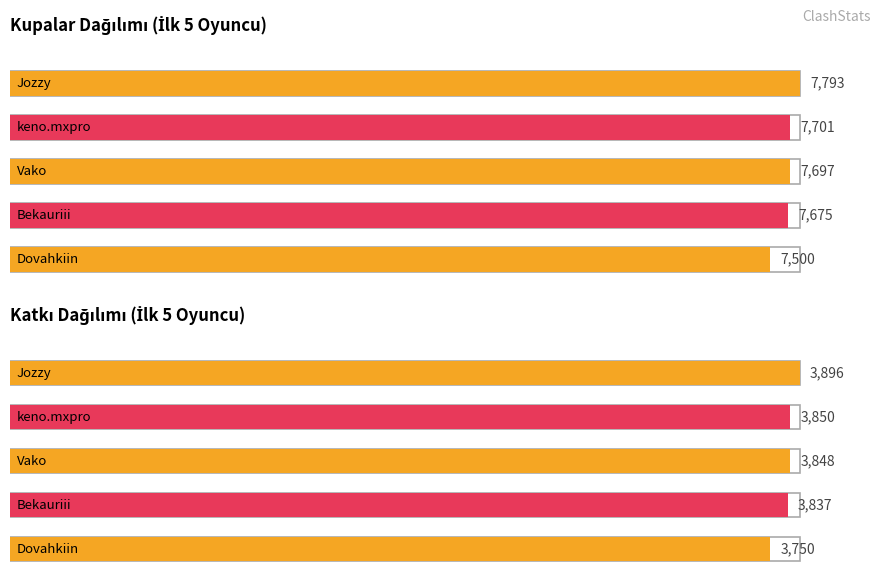

How many values in the Katkı series exceed 3750?

4